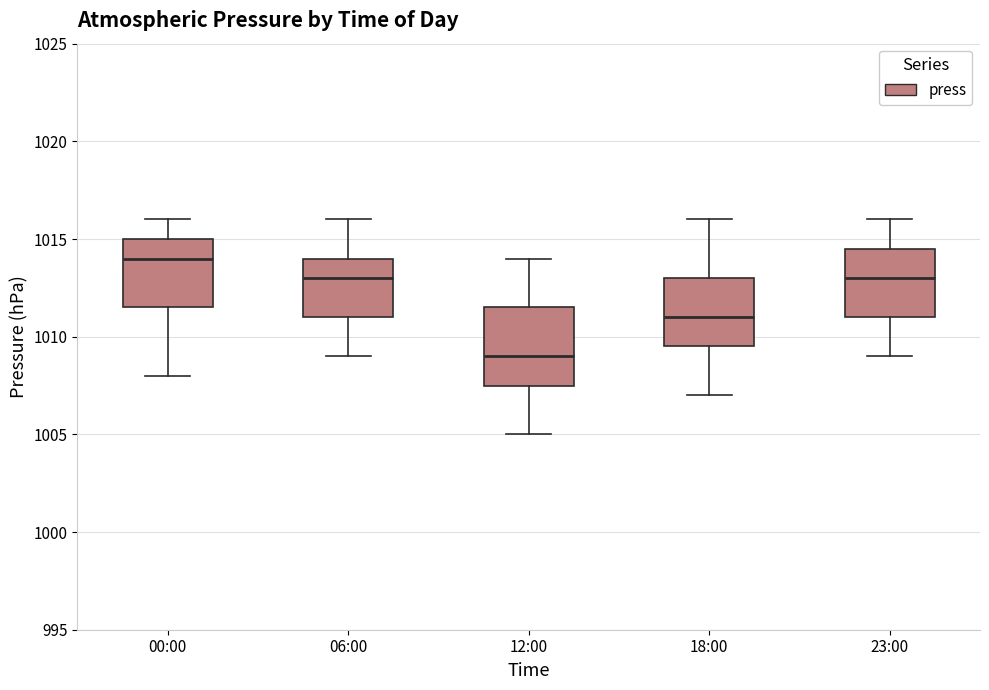

Reading left to right, read every box against the y-axis: the position of its median line, the range the box covers, and the ends of its whiskers. The values are not printed on the chart, so give them approximately, as read against the axis.

00:00: median 1014.0, box 1011.5 to 1015.0, whiskers 1008.0 to 1016.0
06:00: median 1013.0, box 1011.0 to 1014.0, whiskers 1009.0 to 1016.0
12:00: median 1009.0, box 1007.5 to 1011.5, whiskers 1005.0 to 1014.0
18:00: median 1011.0, box 1009.5 to 1013.0, whiskers 1007.0 to 1016.0
23:00: median 1013.0, box 1011.0 to 1014.5, whiskers 1009.0 to 1016.0